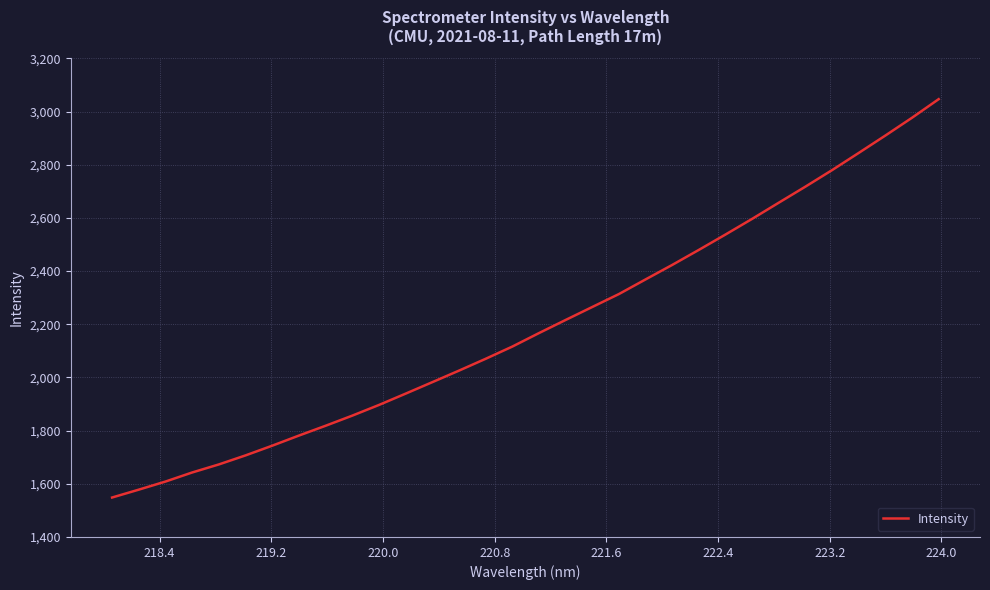

What is the difference between the maximum and minimum values?

1498.1